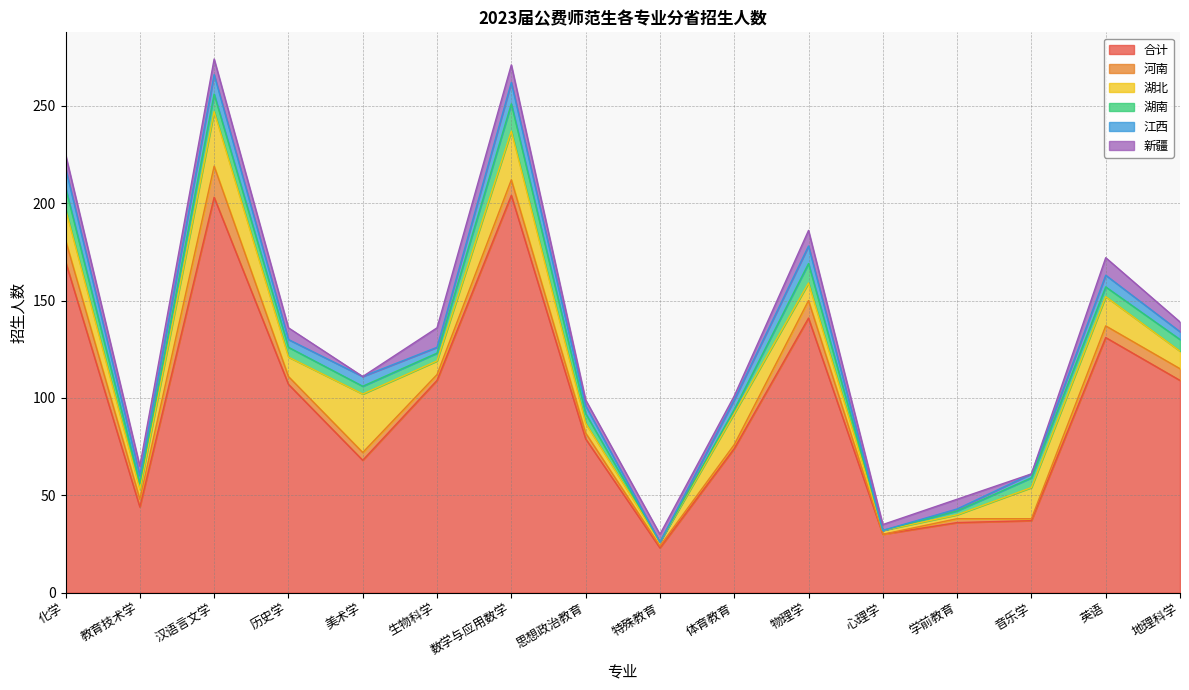

At which label does 江西 first exceed 4?

化学